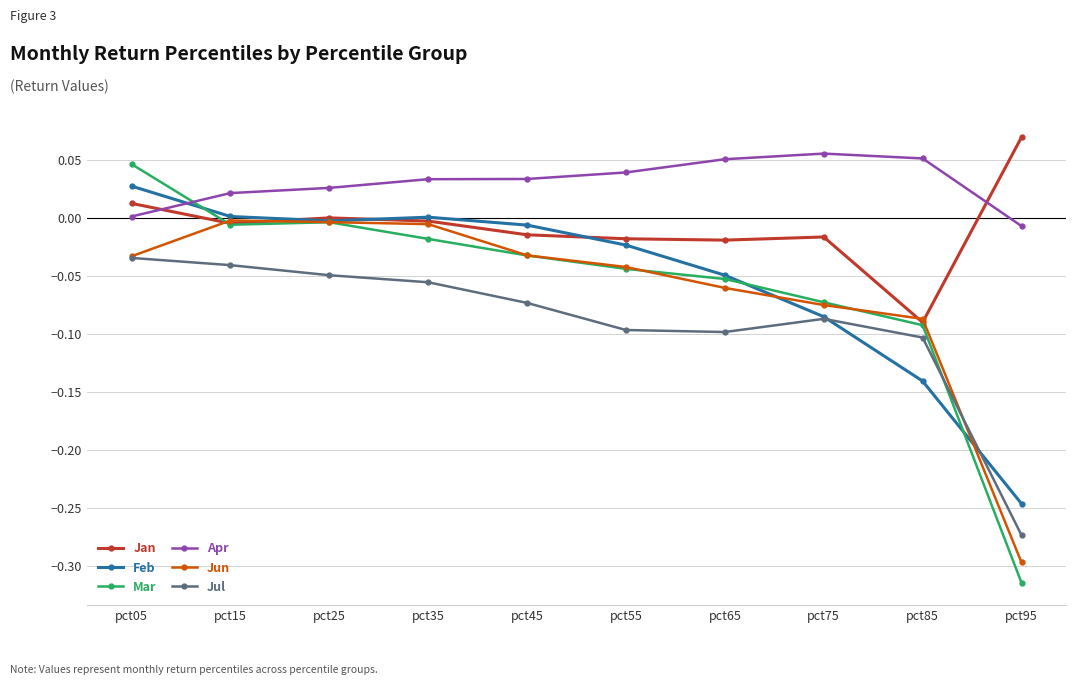

At which category does Mar reach its first local peak?

pct25